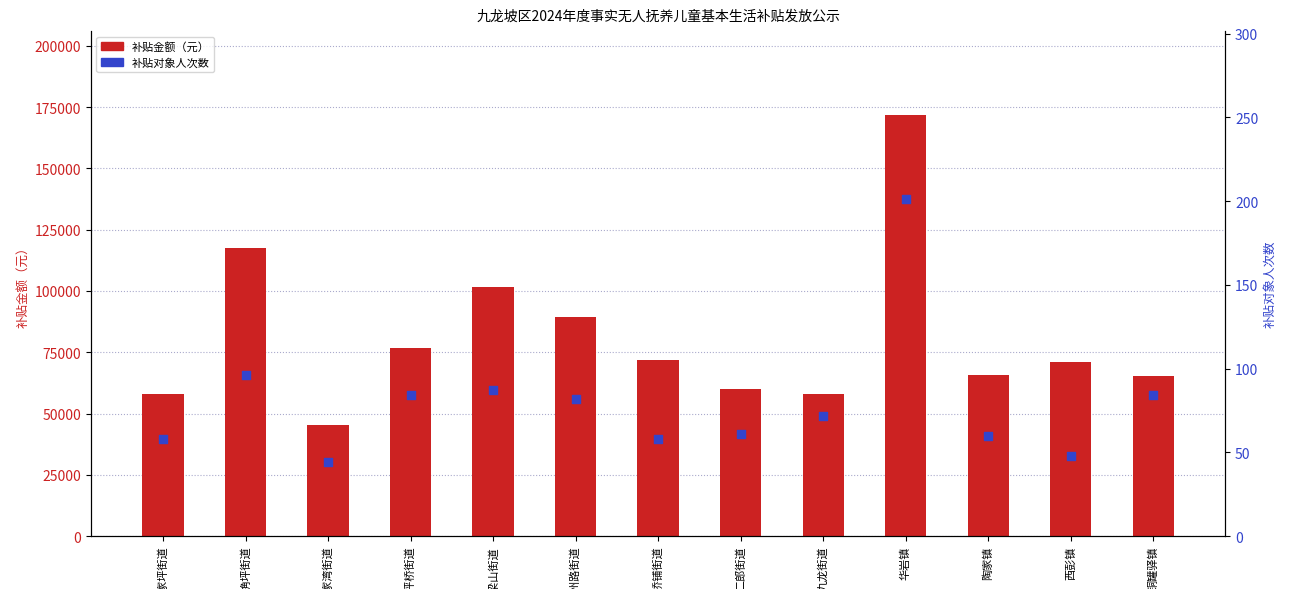

Is the value of 补贴金额（元） at 杨家坪街道 greater than the value of 补贴对象人次数 at 二郎街道?

Yes